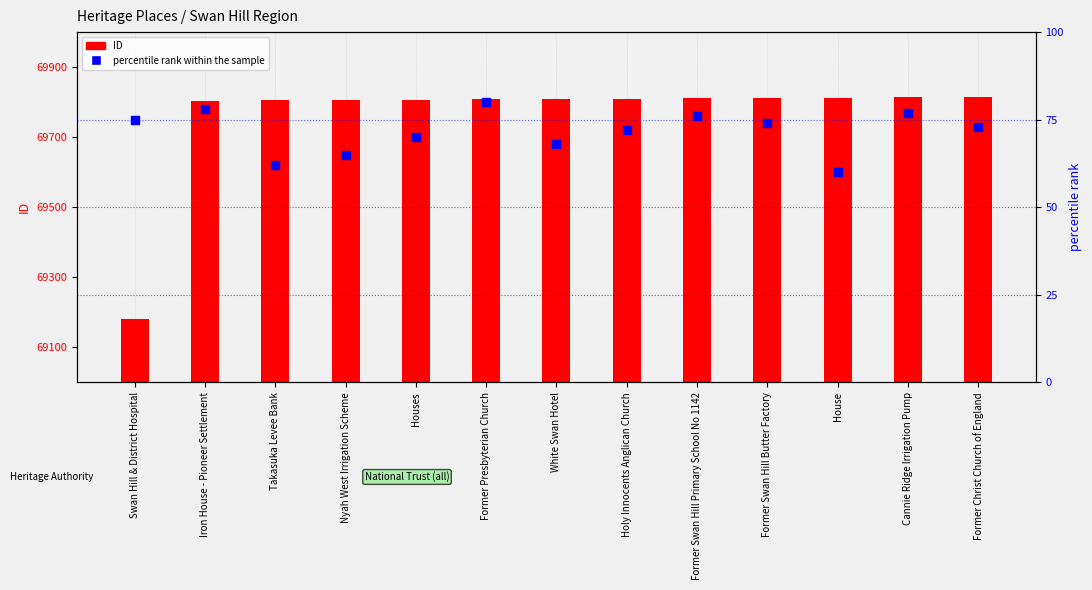

Which series reaches the minimum Y coordinate?

percentile rank within the sample